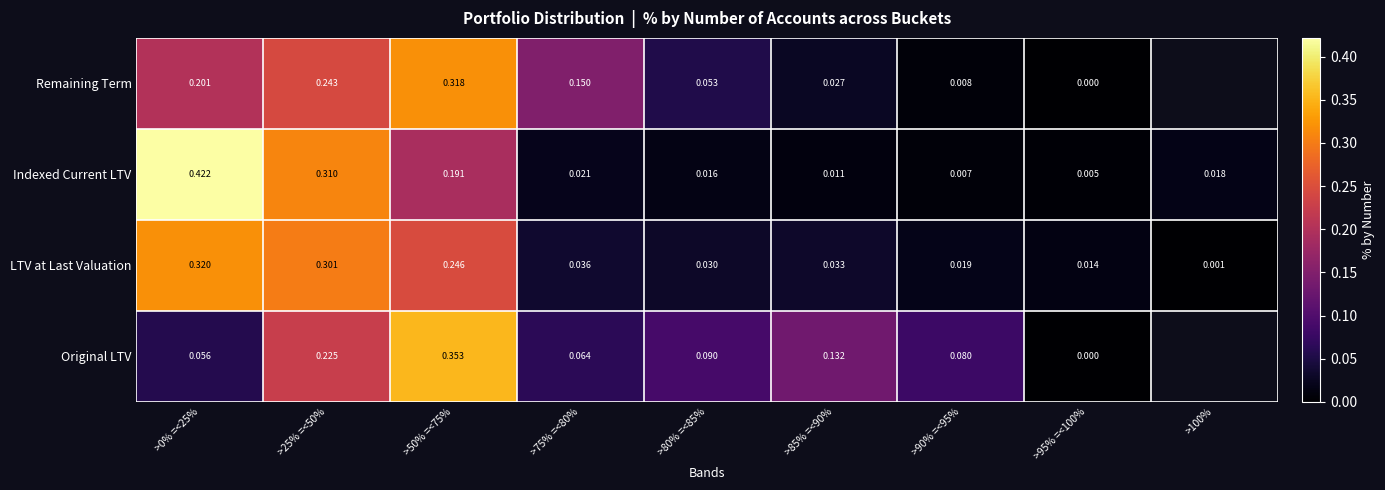

Rank the series at >0% =<25% from highest to lowest value.

Indexed Current LTV, LTV at Last Valuation, Remaining Term, Original LTV